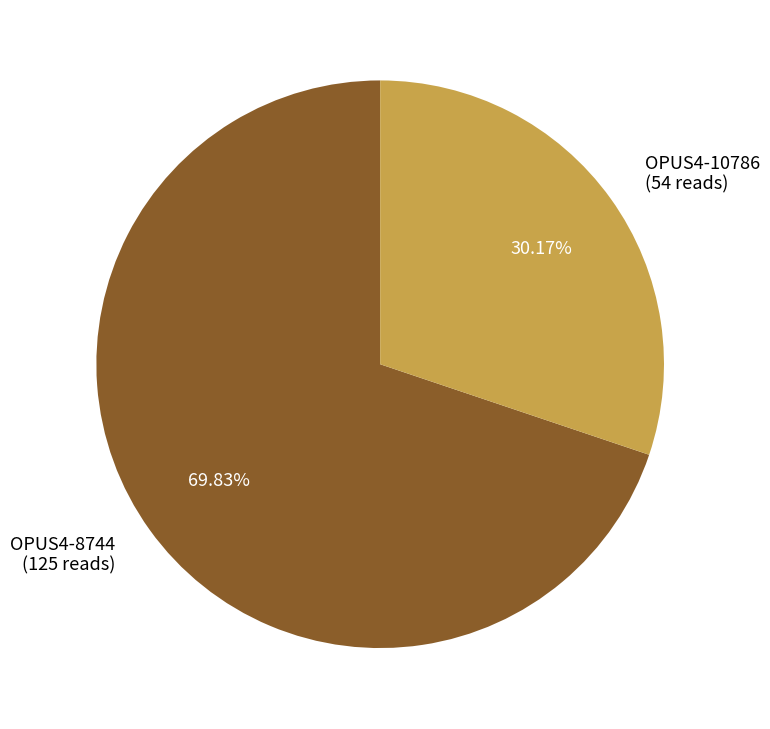

Approximately how many times larger is the value at OPUS4-8744 (125 reads) compared to OPUS4-10786 (54 reads)?

2.3